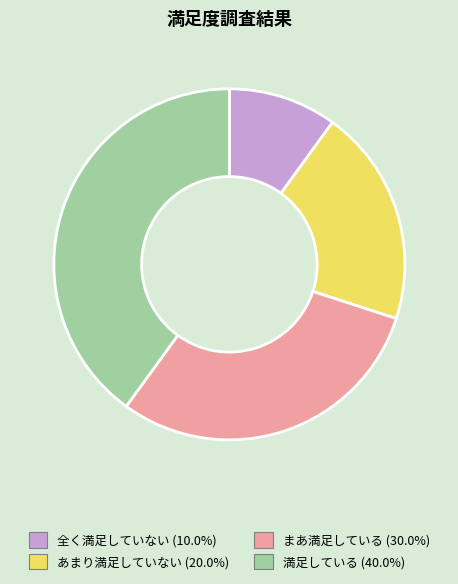

Is there a majority slice in this chart?

No